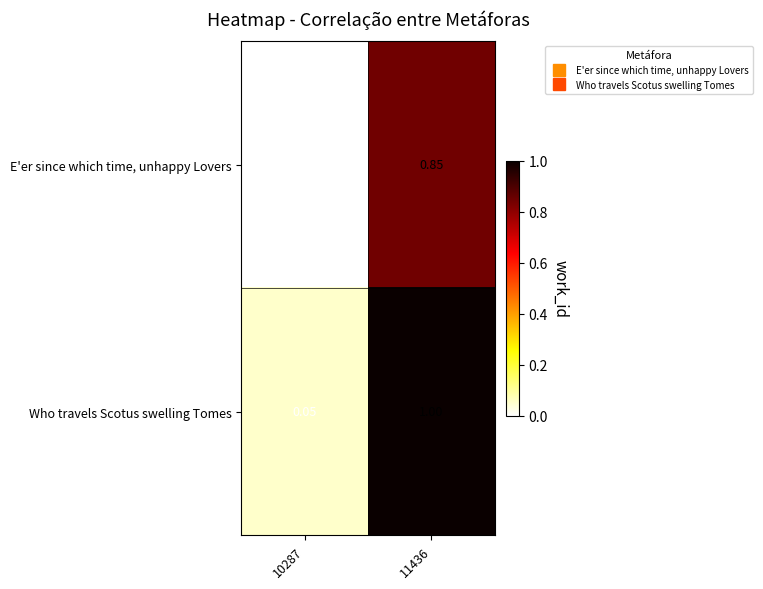

Which series has the largest total across all categories?

Who travels Scotus swelling Tomes